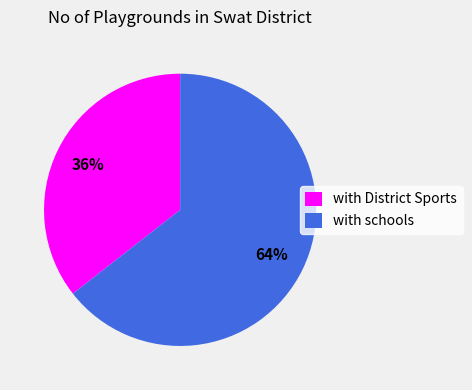

Which slice is the smallest?

with District Sports